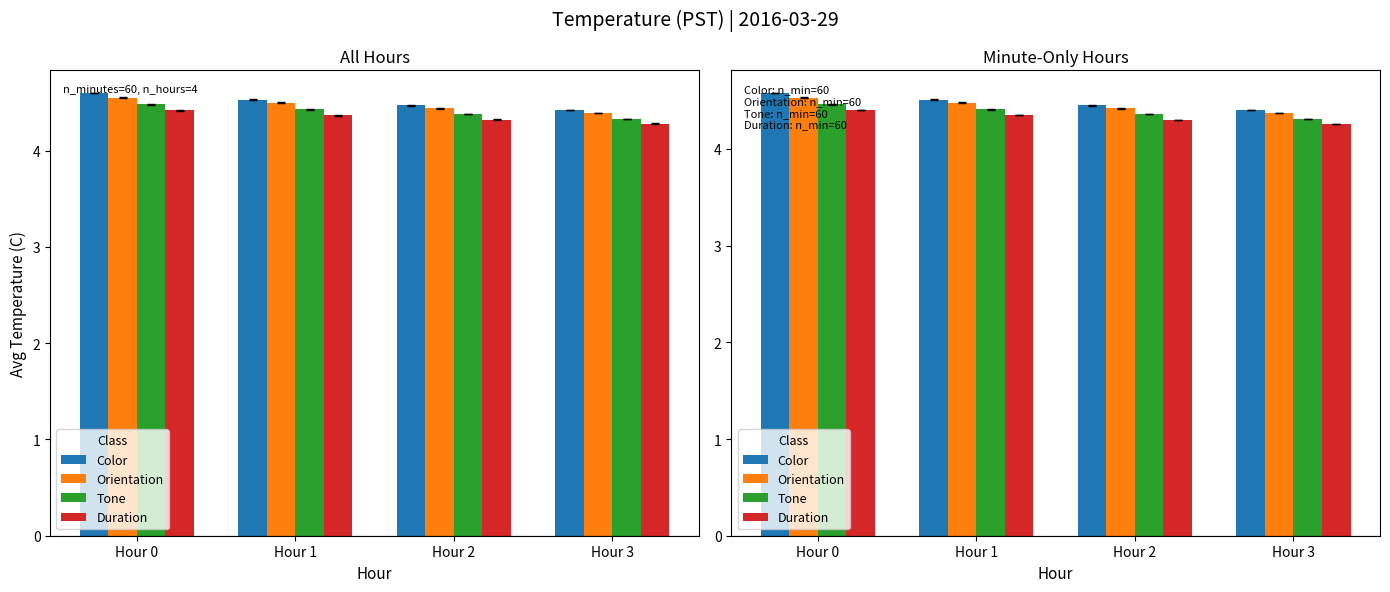

How many data points does each series have?

4